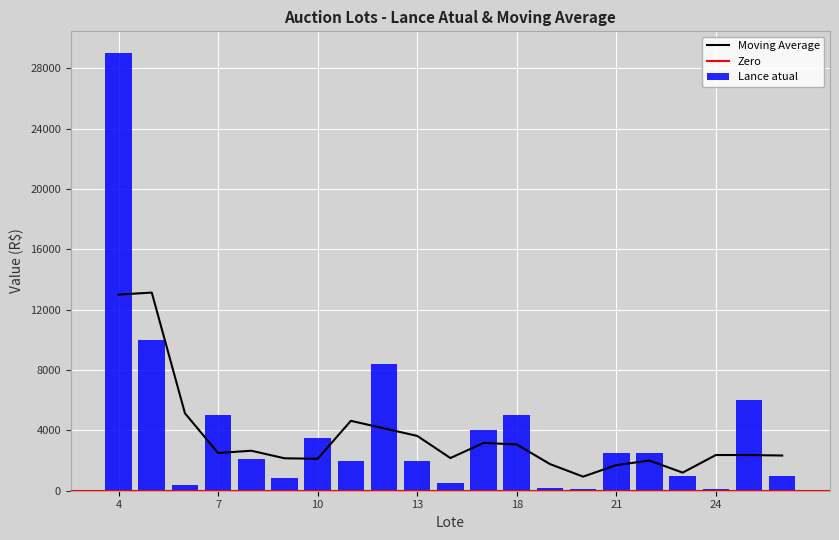

What is the difference between the second highest and second lowest values in the Lance atual series?

9900